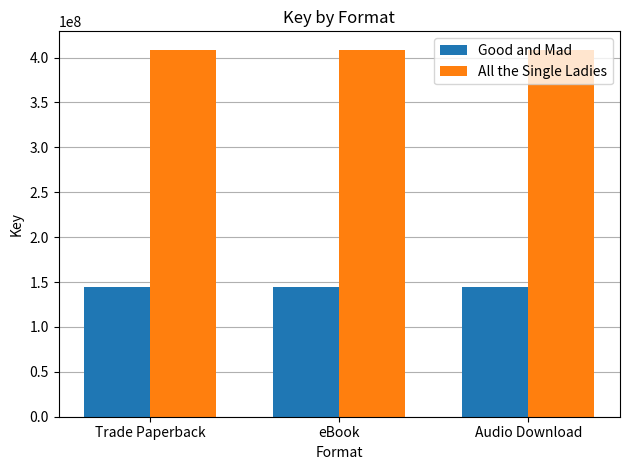

What is the highest value of the Good and Mad series?

143941460